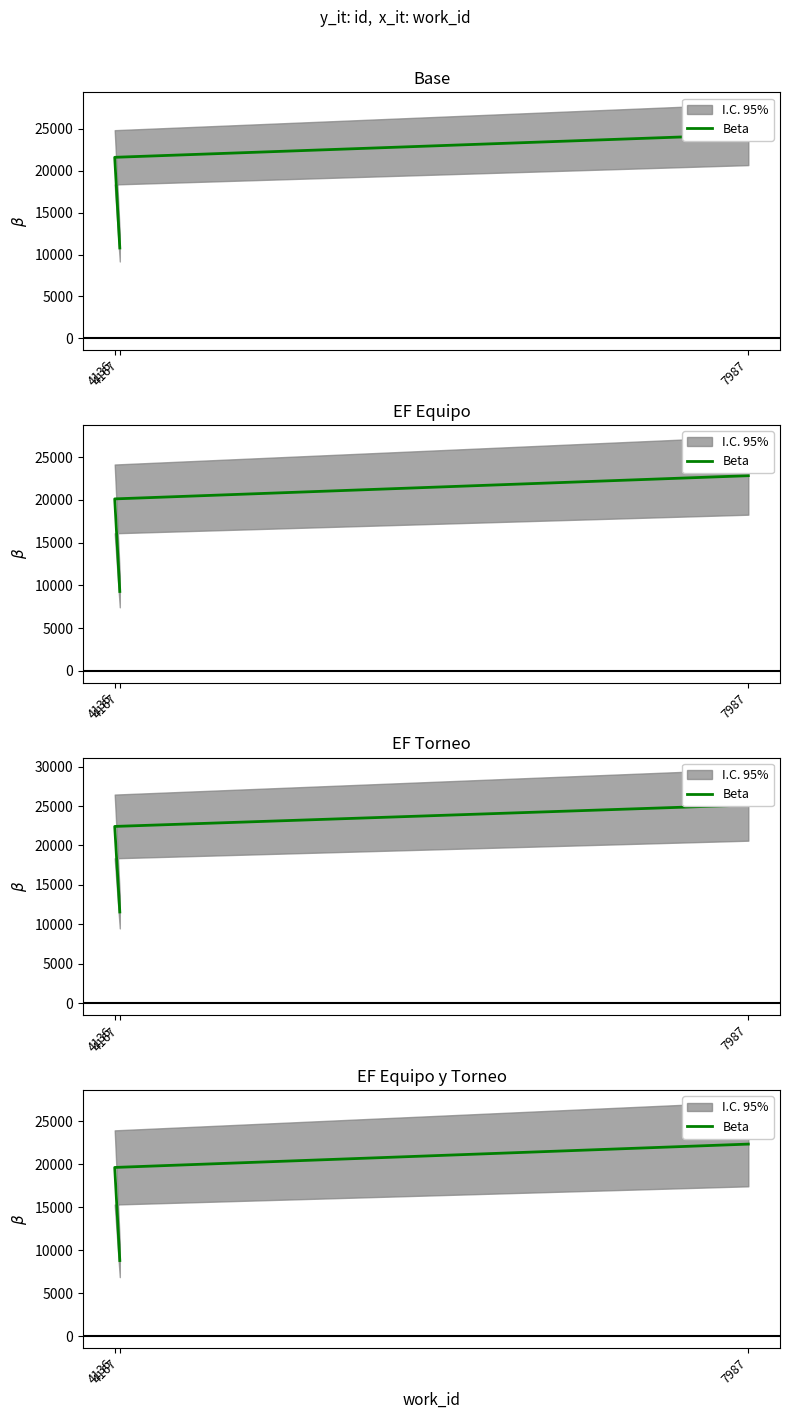

How many lines are shown in the chart?

1